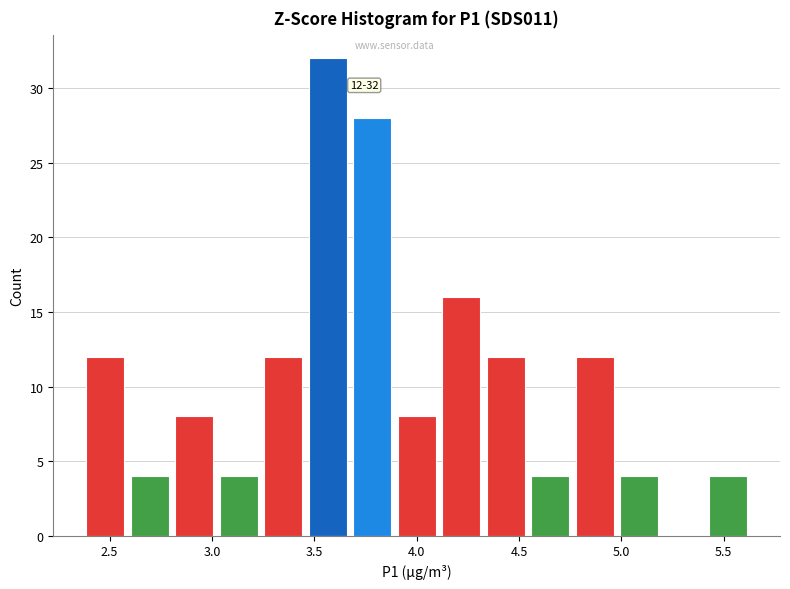

Which range on the x-axis has the tallest bar?

3.45 to 3.65